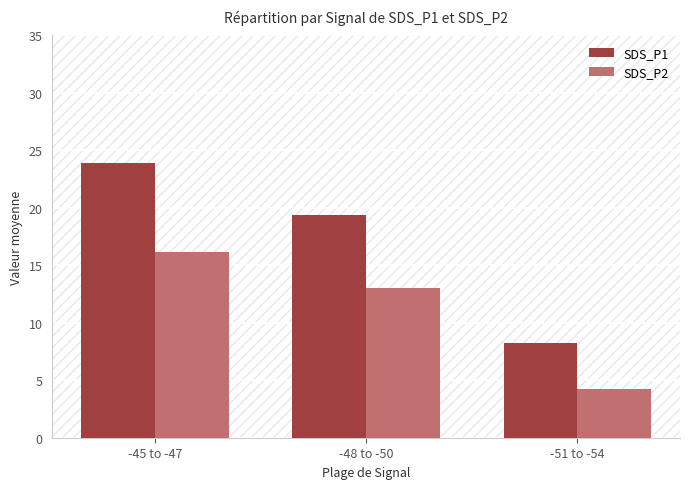

Reading left to right, extract all data points from this chart.

SDS_P1: -45 to -47=23.9	-48 to -50=19.4	-51 to -54=8.3
SDS_P2: -45 to -47=16.2	-48 to -50=13.0	-51 to -54=4.3